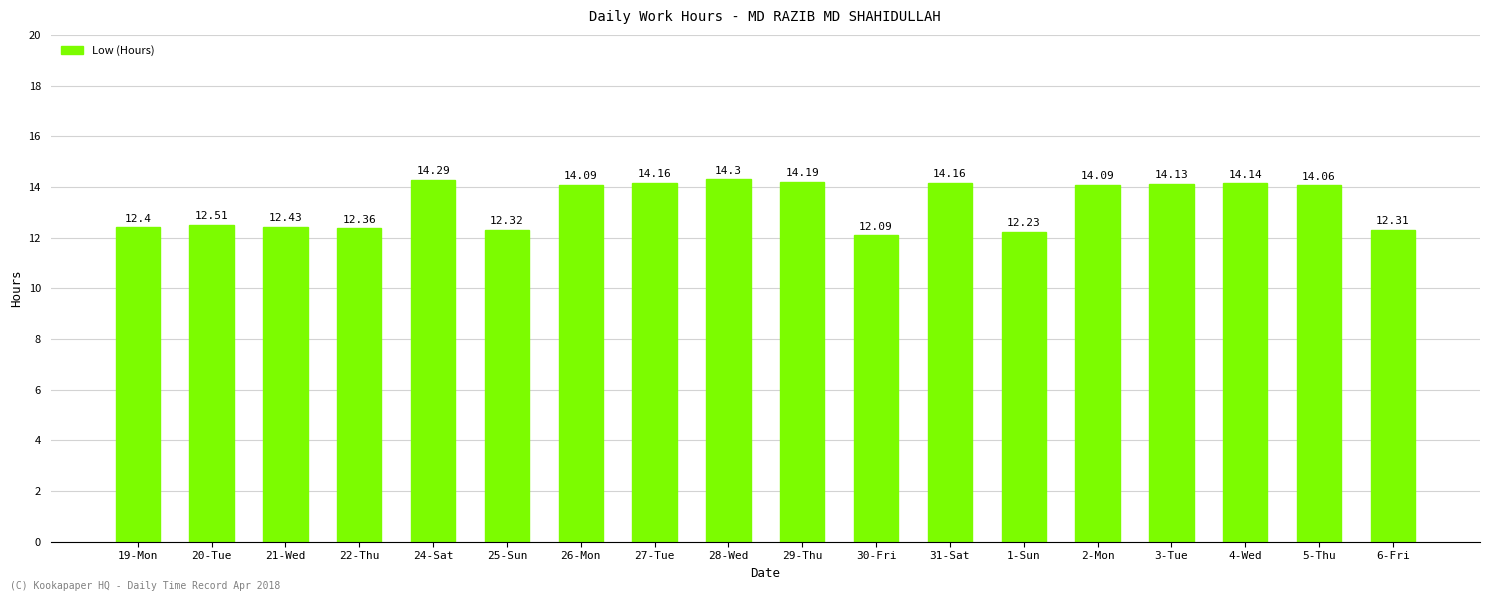

Which has a higher value, 4-Wed or 22-Thu?

4-Wed